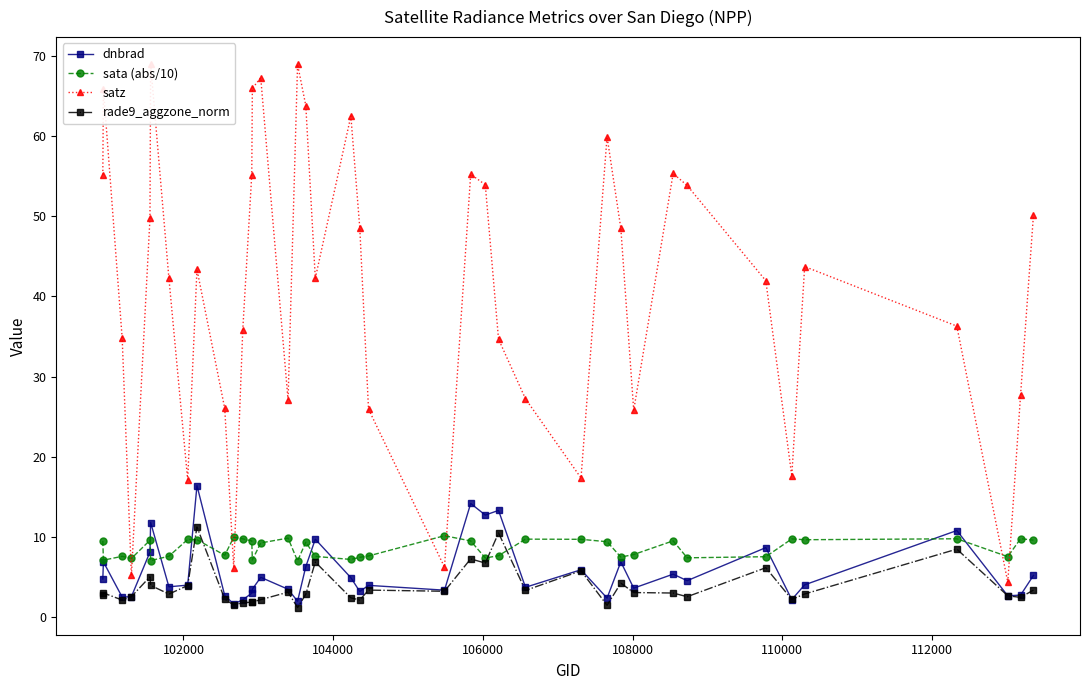

What is the difference between the second highest and second lowest values in the dnbrad series?

12.2